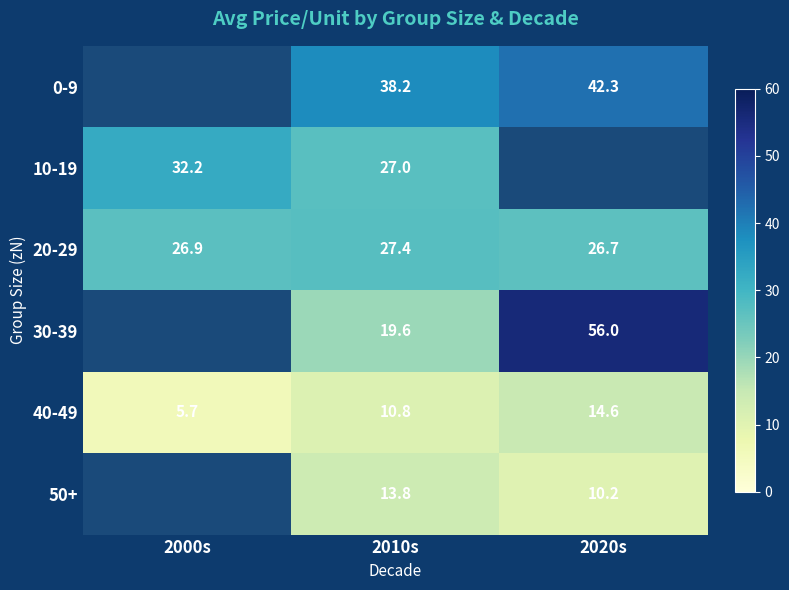

What is the total value across all series at 2010s?

136.8